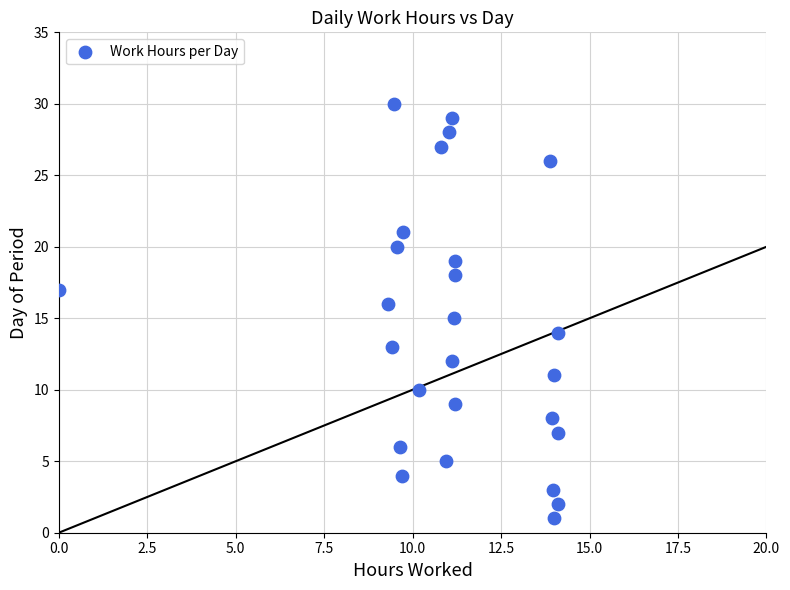

What is the range of Y values (max minus min)?

29